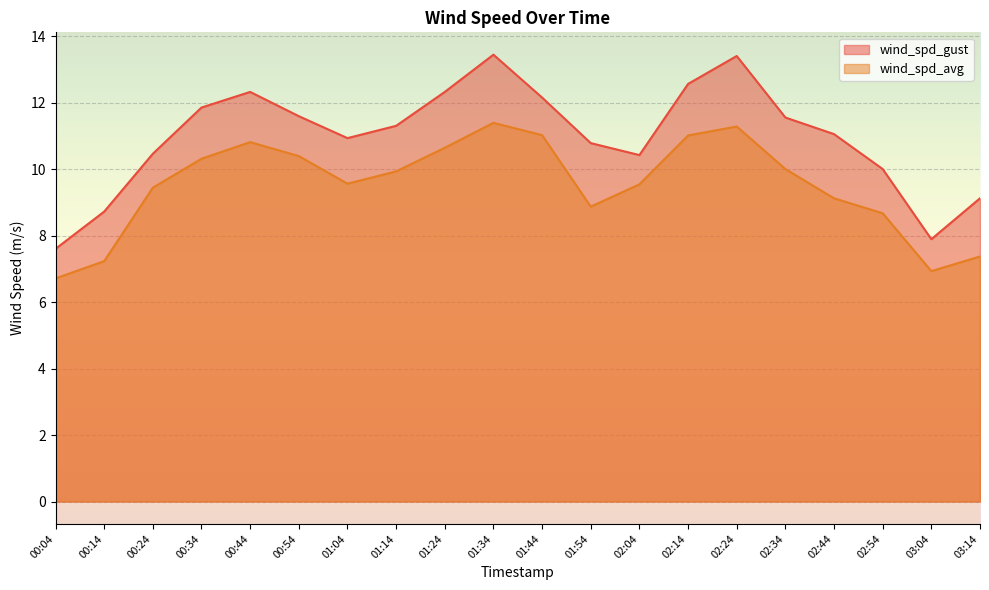

How many series are shown in this chart?

2